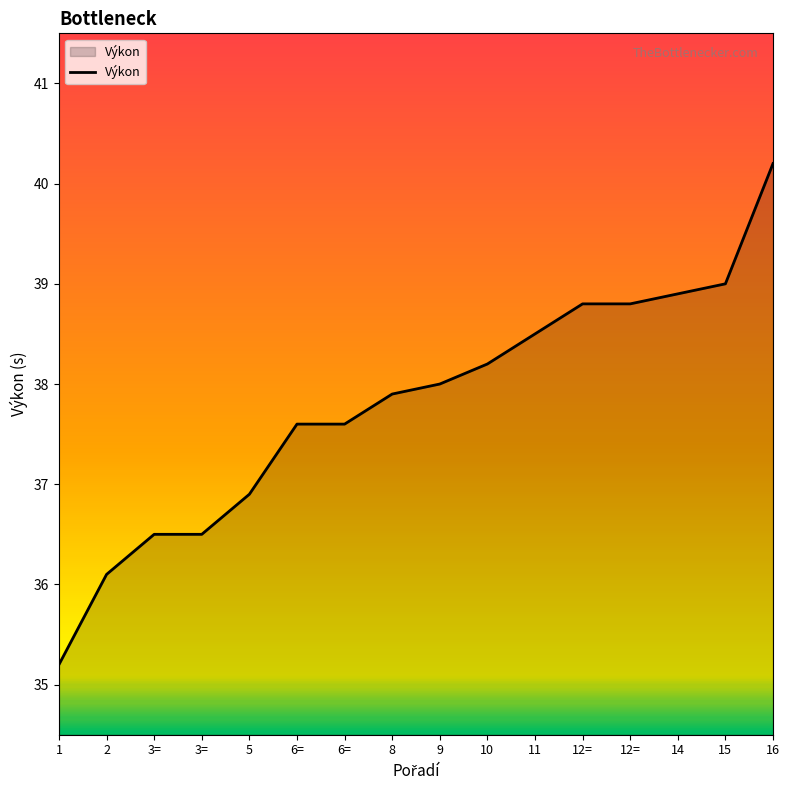

How many lines are shown in the chart?

1